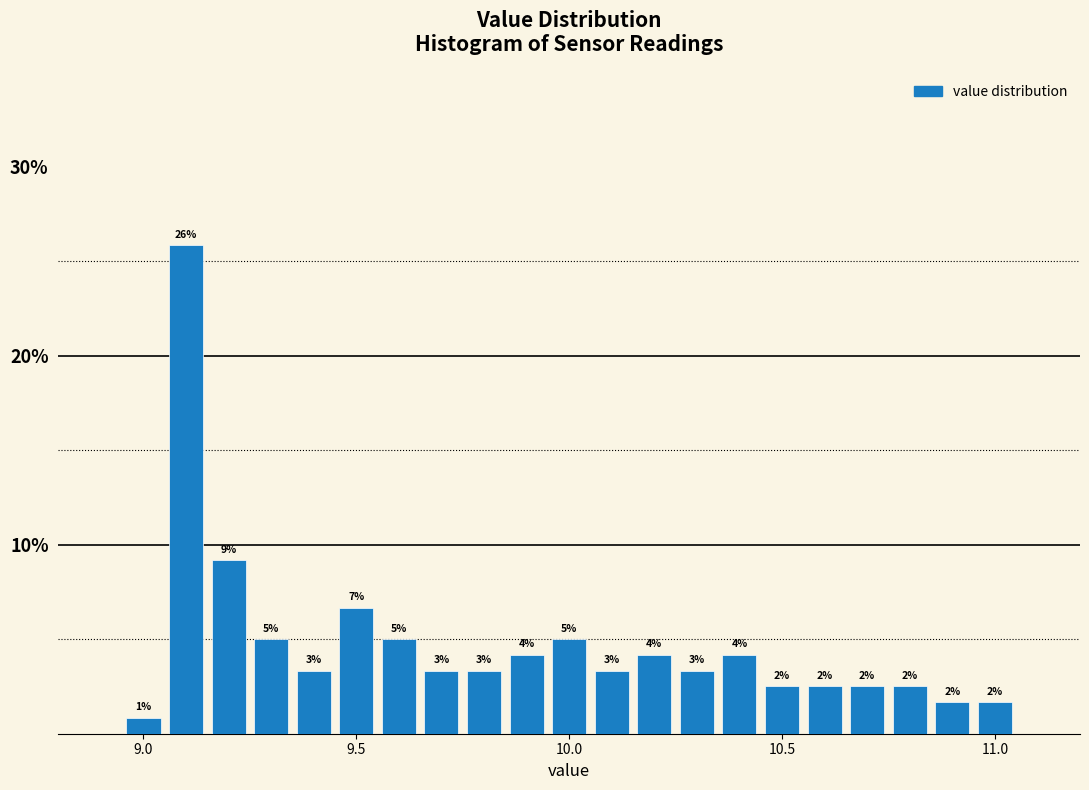

Read against the x-axis, roughly where is the centre of the tallest bar?

9.10